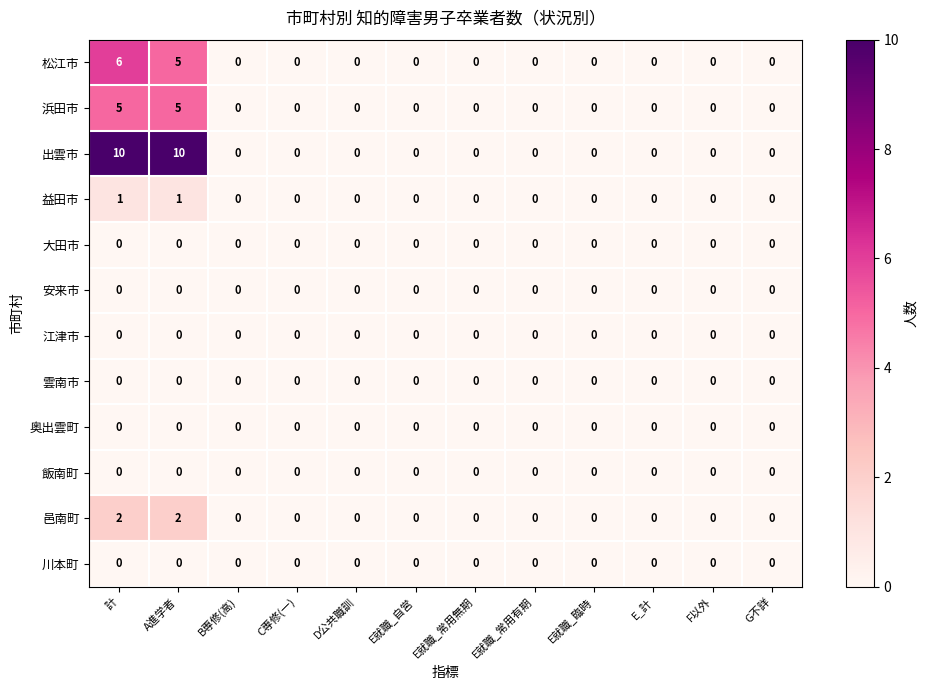

At which category is the sum across all series the highest?

計